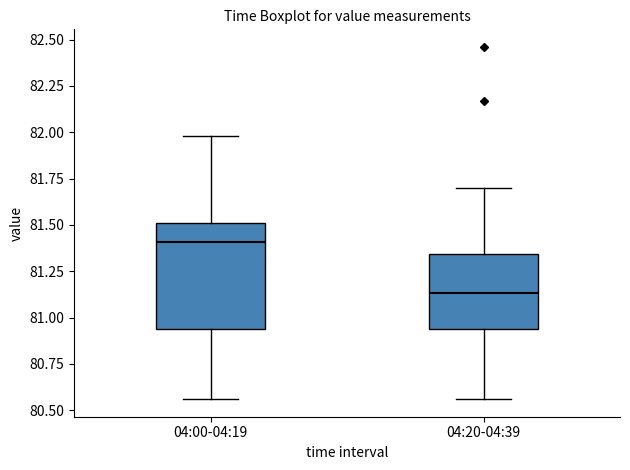

Reading left to right, read every box against the y-axis: the position of its median line, the range the box covers, and the ends of its whiskers. The values are not printed on the chart, so give them approximately, as read against the axis.

04:00-04:19: median 81.40, box 80.95 to 81.50, whiskers 80.55 to 82.00
04:20-04:39: median 81.15, box 80.95 to 81.35, whiskers 80.55 to 81.70